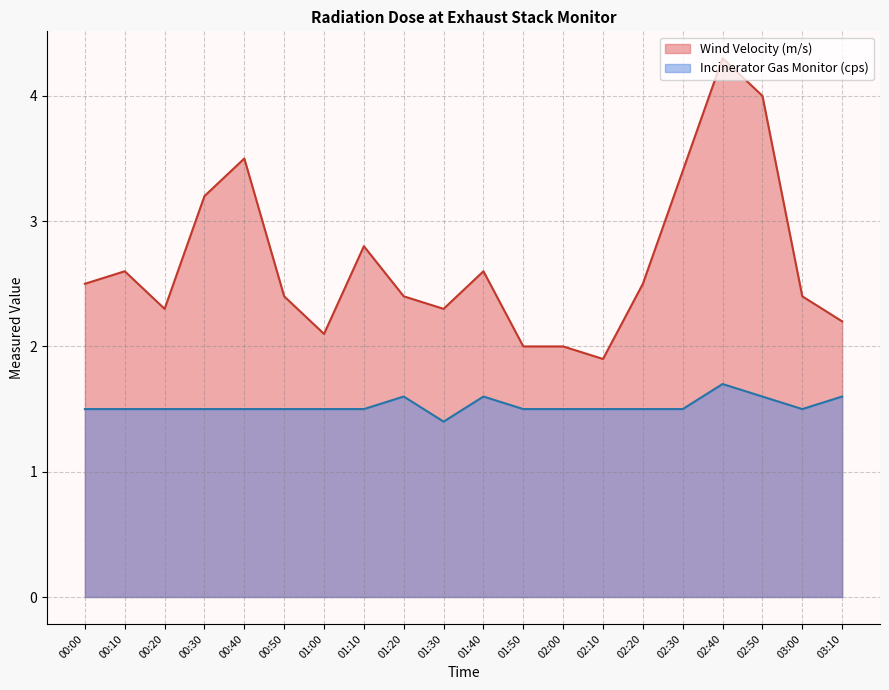

True or false: Wind Velocity (m/s) and Incinerator Gas Monitor (cps) cross at least once.

False